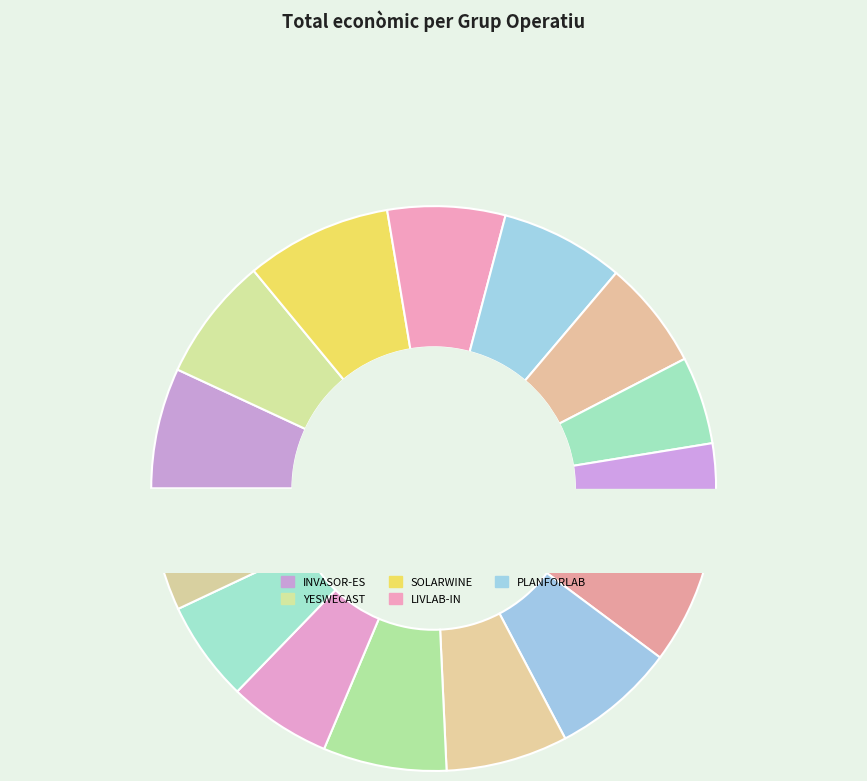

To the nearest percent, what is the combined percentage of FOPRODES and YESWECAST?

14%